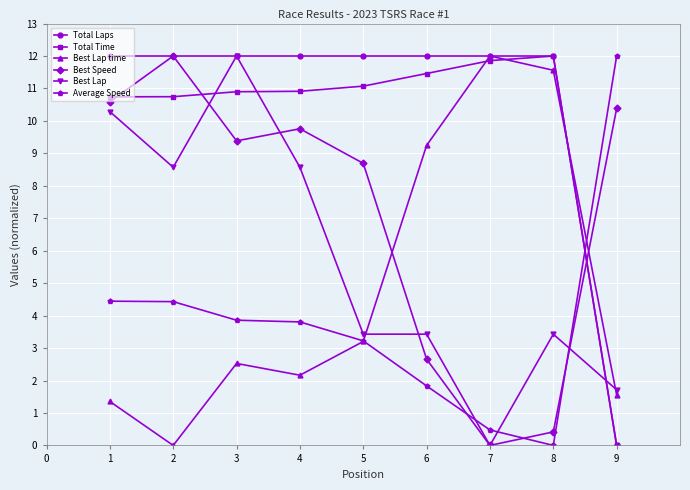

Does the chart have visible grid lines?

Yes